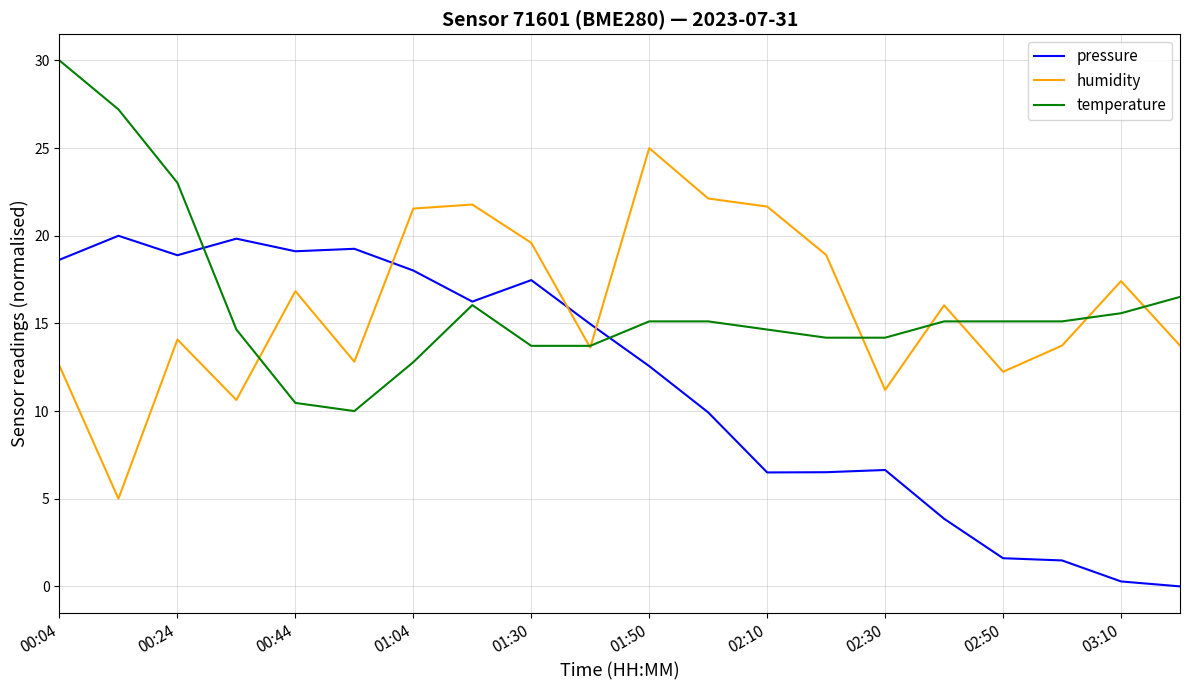

Rank the series by their maximum value, from highest to lowest.

temperature, humidity, pressure